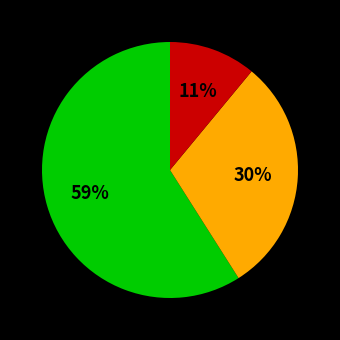

To the nearest percent, what is the difference between the largest and smallest slice percentages?

48%